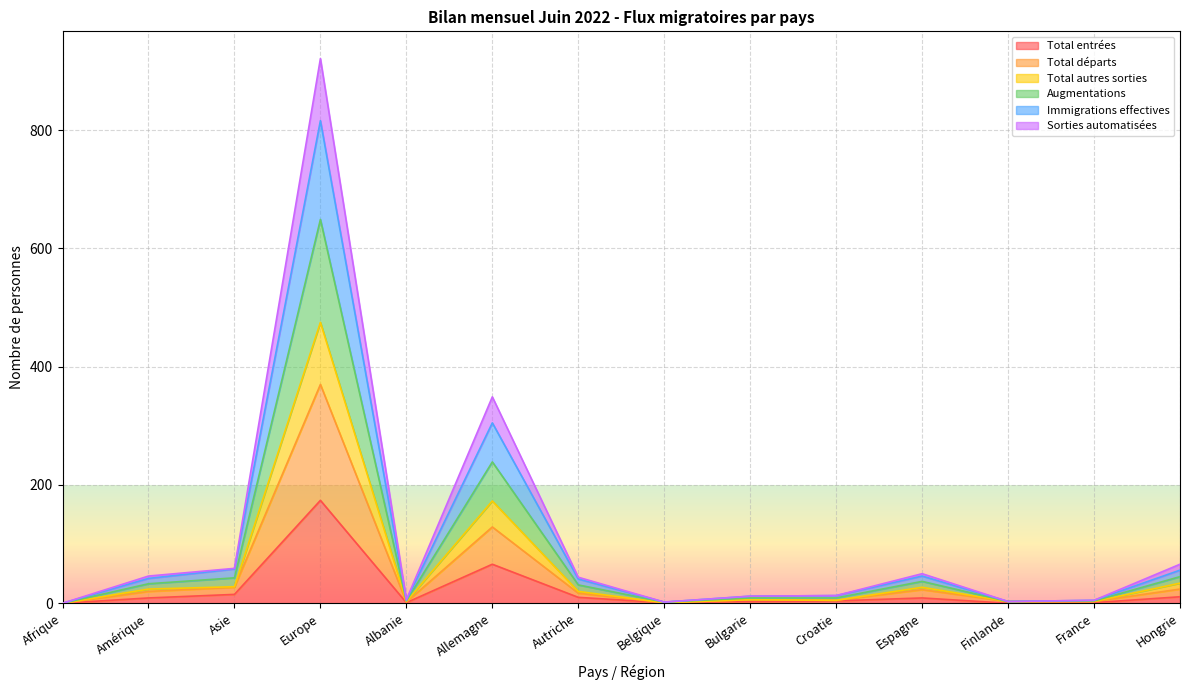

Where is the first local maximum for Immigrations effectives?

Europe